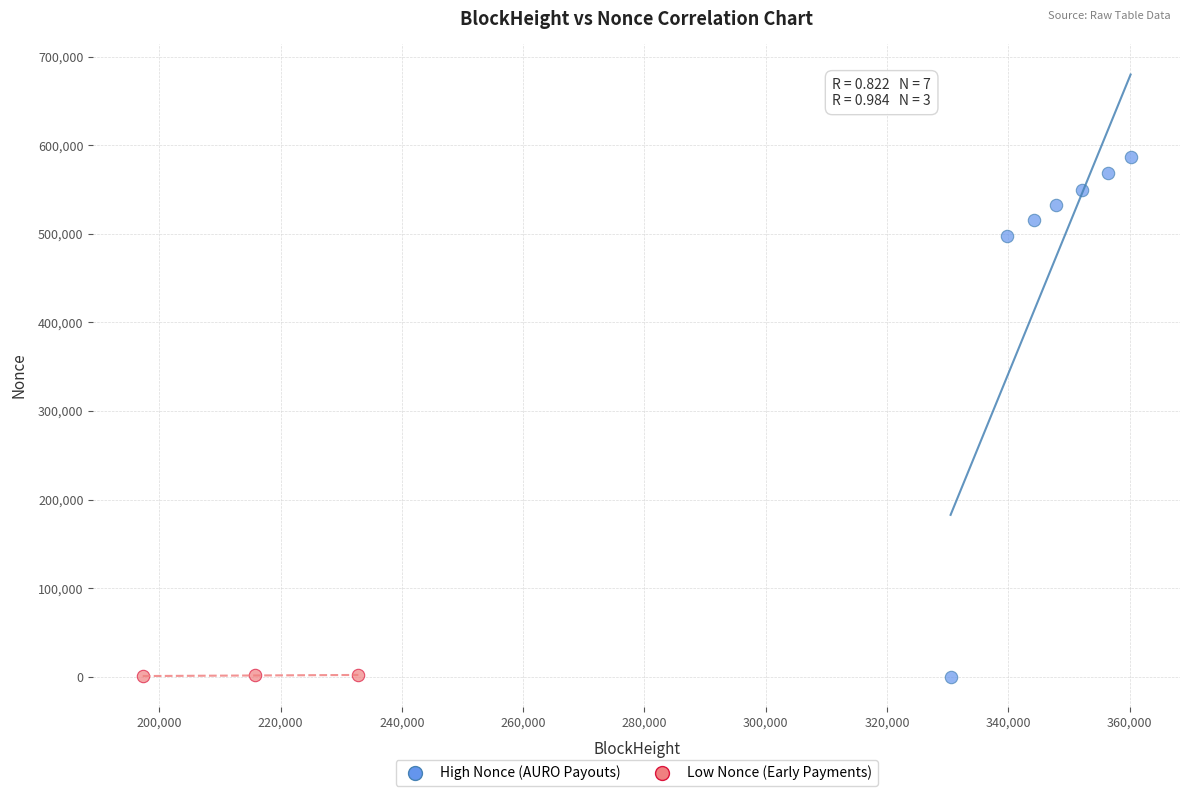

Which series contains the highest Y value?

High Nonce (AURO Payouts)